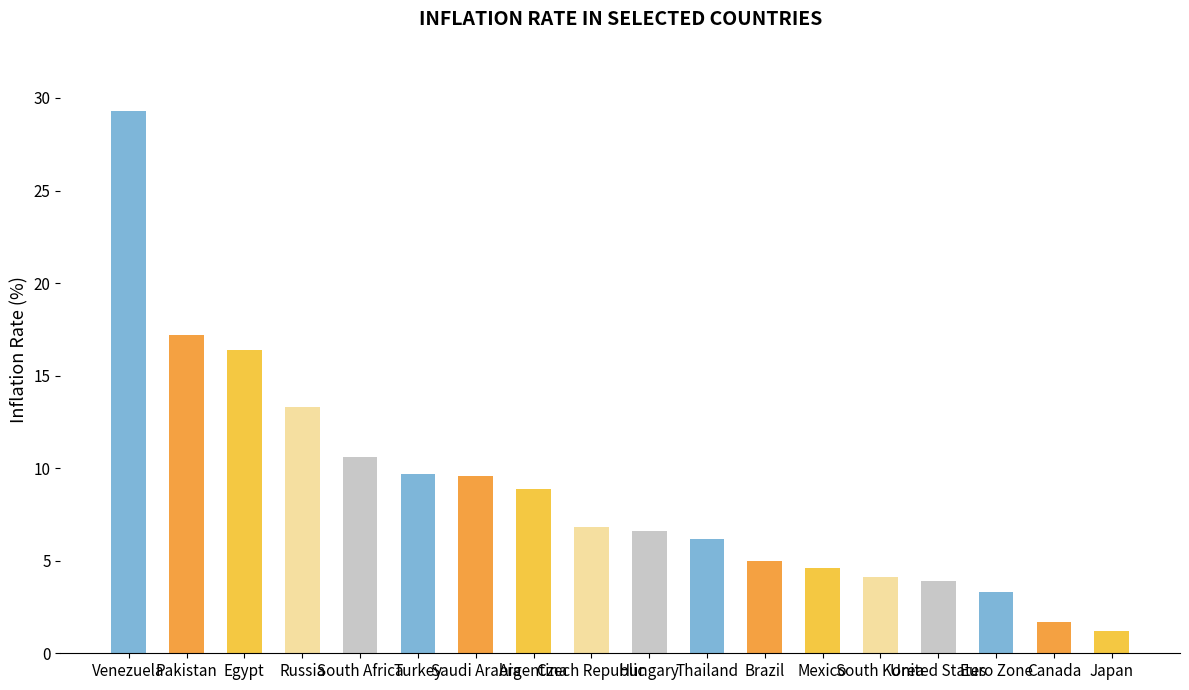

At which label does the data first exceed 6?

Venezuela